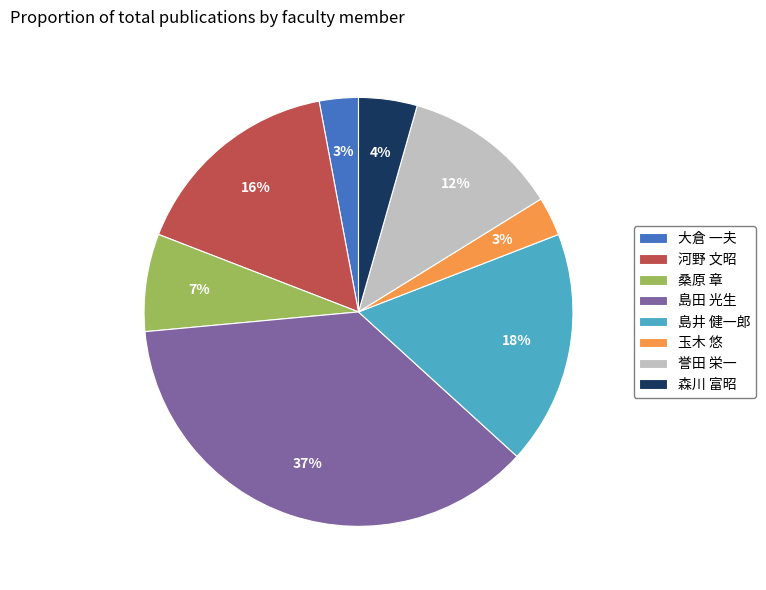

Which has a higher value, 島井 健一郎 or 大倉 一夫?

島井 健一郎